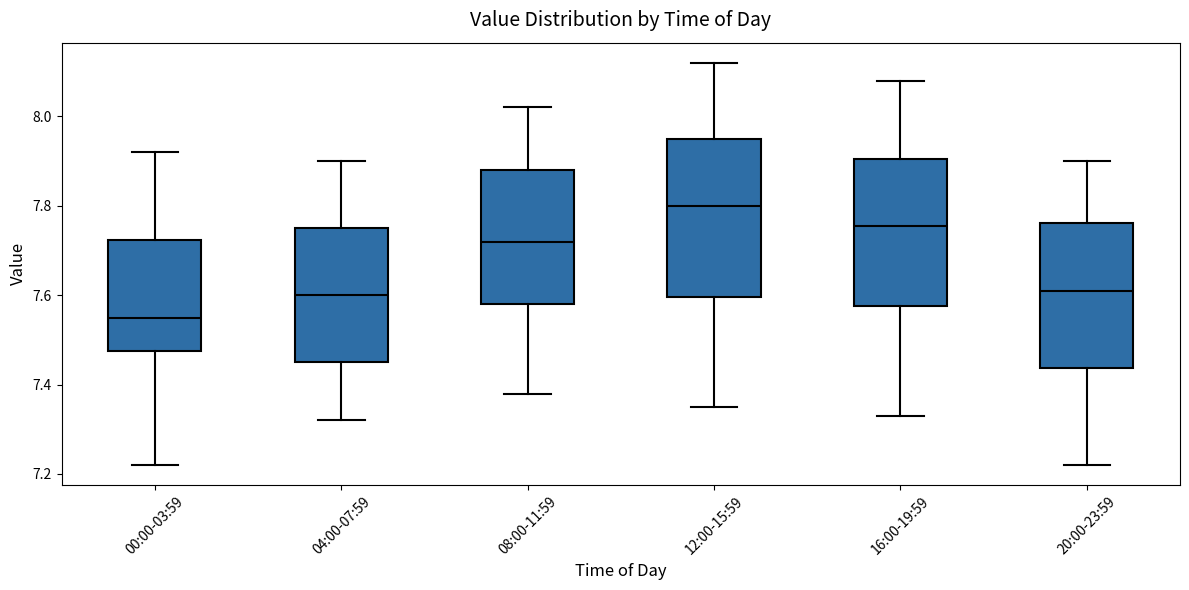

Which box has the highest median line?

12:00-15:59